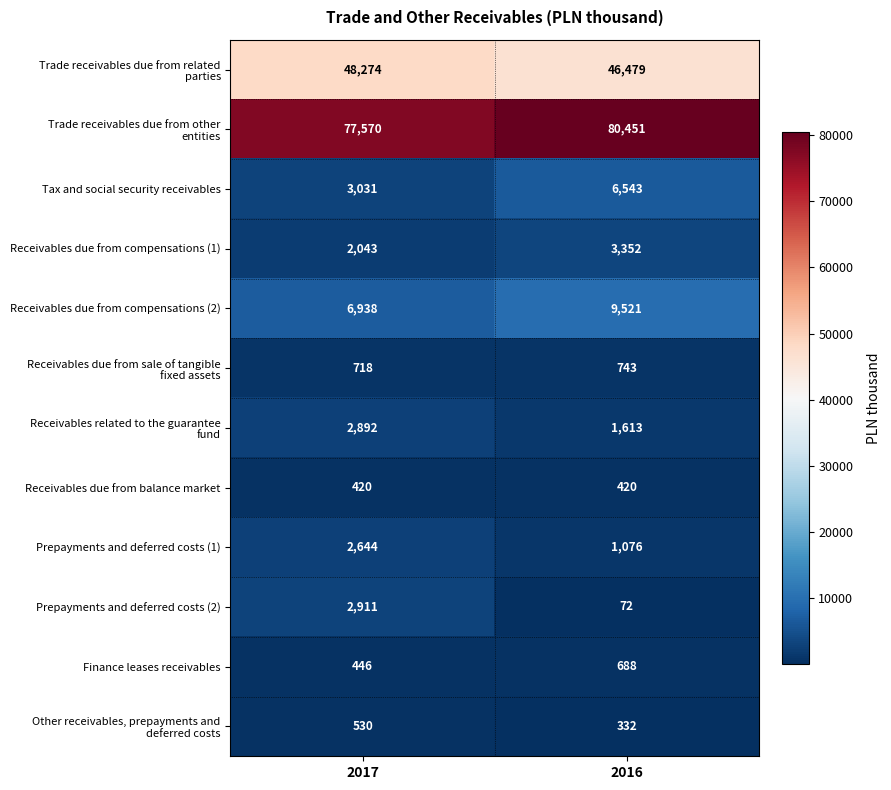

What is the total value across all series at 2016?

151290